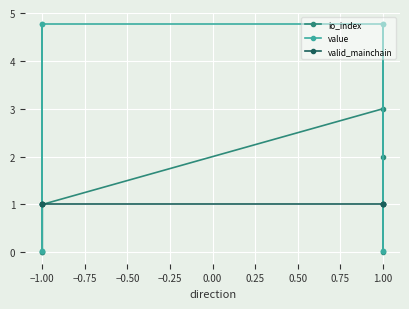

After their last crossing, which series has the higher values: io_index or valid_mainchain?

io_index